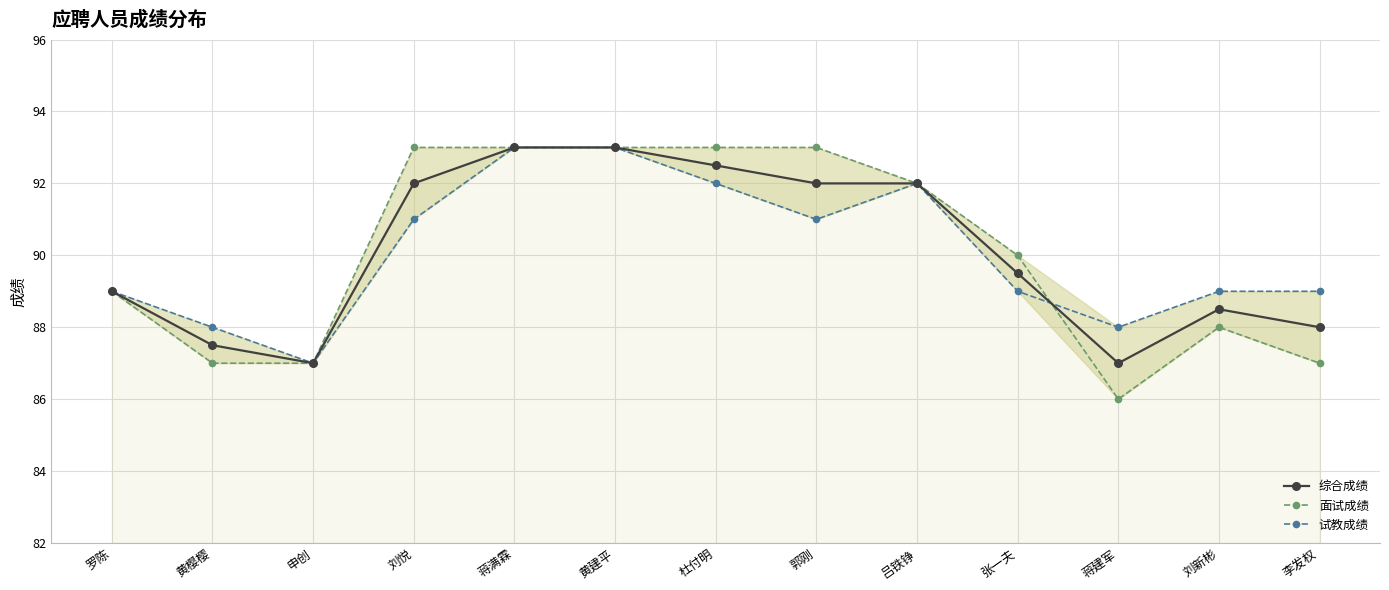

Reading right to left, list all the values displayed in this chart.

综合成绩: 李发权=88.0	刘新彬=88.5	蒋建军=87.0	张一夫=89.5	吕铁铮=92.0	郭刚=92.0	杜付明=92.5	黄建平=93.0	蒋满霖=93.0	刘悦=92.0	申创=87.0	黄樱樱=87.5	罗陈=89.0
面试成绩: 李发权=87.0	刘新彬=88.0	蒋建军=86.0	张一夫=90.0	吕铁铮=92.0	郭刚=93.0	杜付明=93.0	黄建平=93.0	蒋满霖=93.0	刘悦=93.0	申创=87.0	黄樱樱=87.0	罗陈=89.0
试教成绩: 李发权=89.0	刘新彬=89.0	蒋建军=88.0	张一夫=89.0	吕铁铮=92.0	郭刚=91.0	杜付明=92.0	黄建平=93.0	蒋满霖=93.0	刘悦=91.0	申创=87.0	黄樱樱=88.0	罗陈=89.0